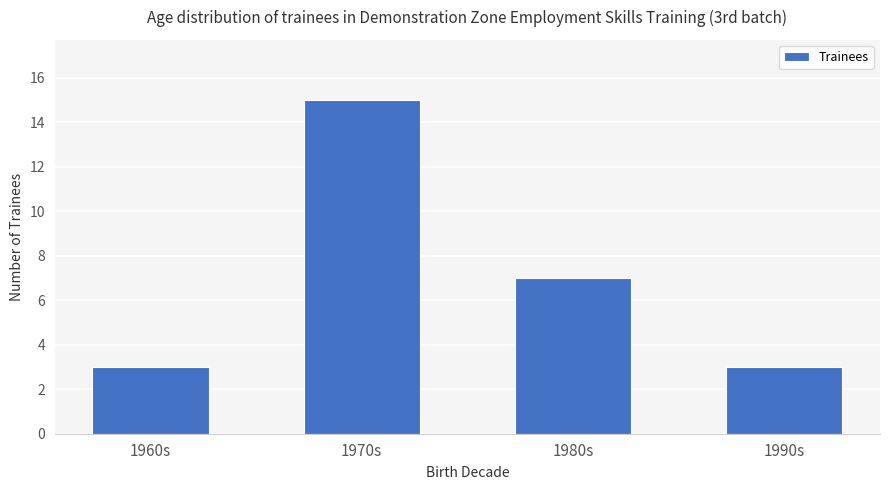

What is the difference between the second highest and minimum values?

4